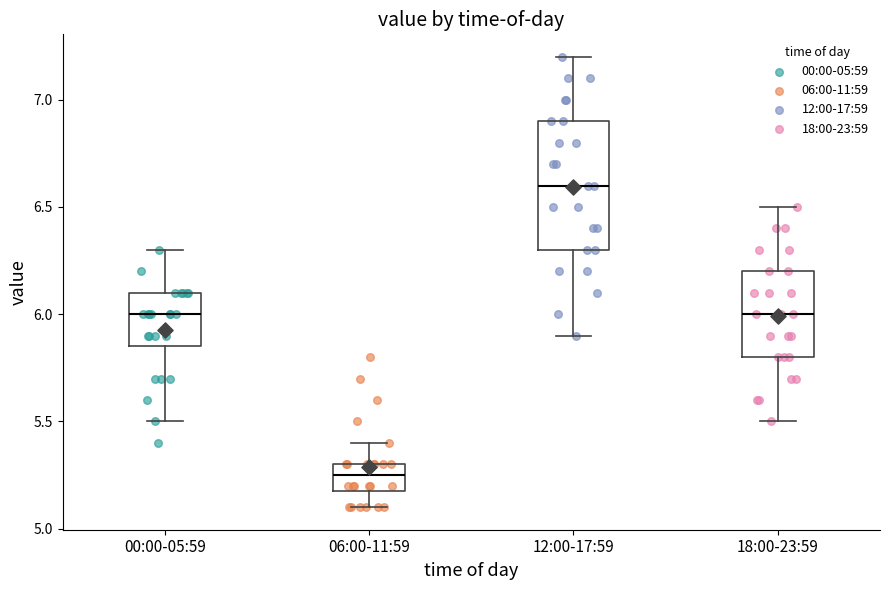

Reading left to right, transcribe this box plot: for each box, give where its median line is, the range the box spans, and where its two whiskers end, as read against the y-axis. The values are not printed on the chart, so give them approximately, as read against the axis.

00:00-05:59: median 6.00, box 5.85 to 6.10, whiskers 5.50 to 6.30
06:00-11:59: median 5.25, box 5.20 to 5.30, whiskers 5.10 to 5.40
12:00-17:59: median 6.60, box 6.30 to 6.90, whiskers 5.90 to 7.20
18:00-23:59: median 6.00, box 5.80 to 6.20, whiskers 5.50 to 6.50